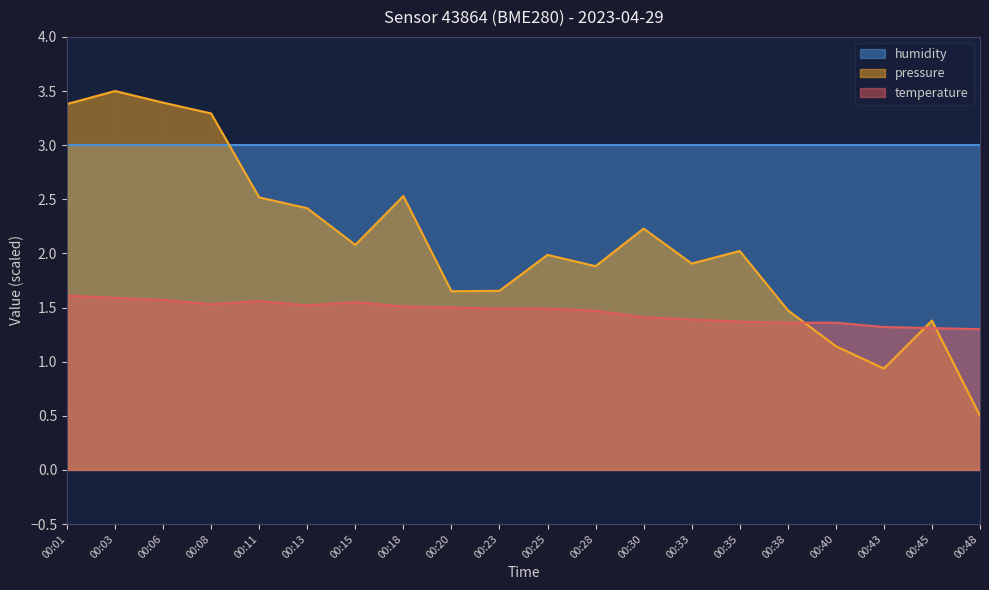

What is the value of the pressure_norm point at the 8th from the left?

2.5